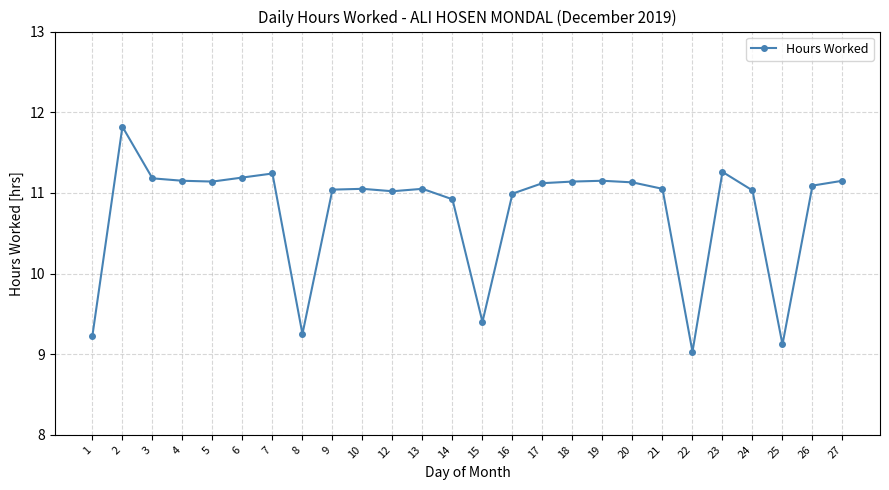

How many lines are shown in the chart?

1